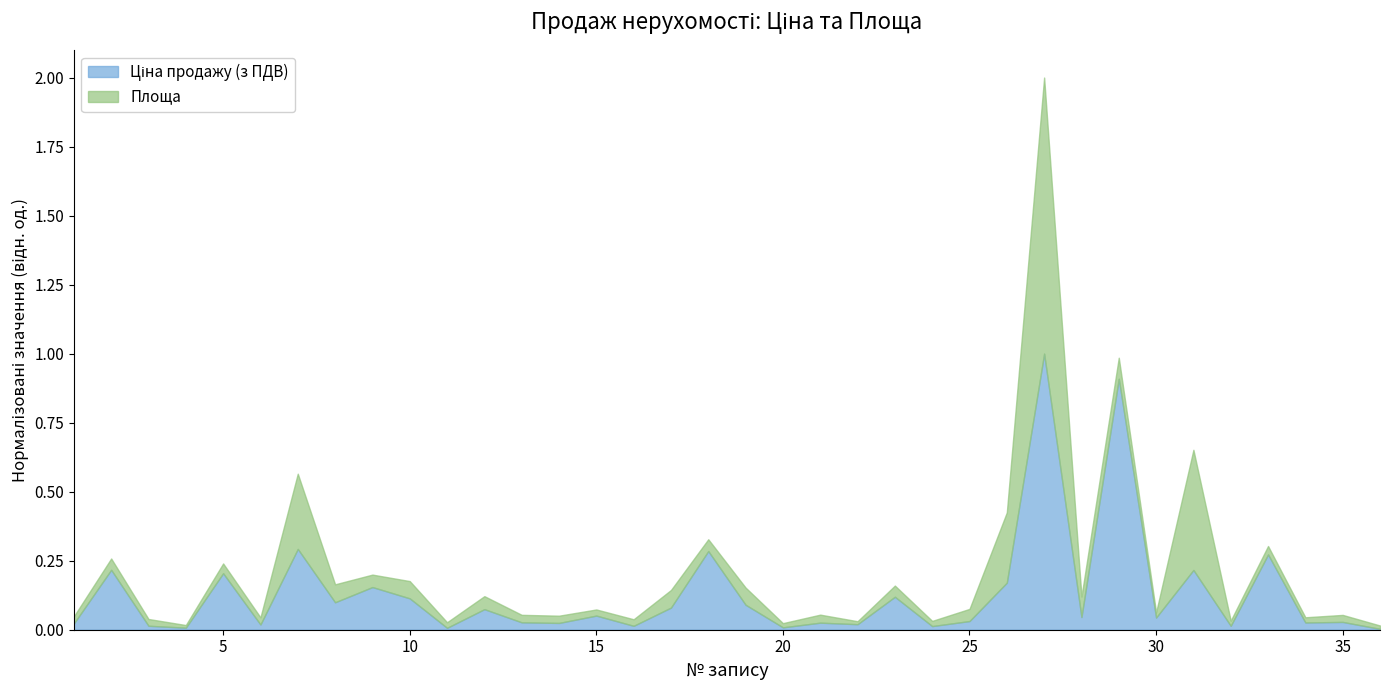

How many interior local peaks (higher than both neighbors) does the data have?

14